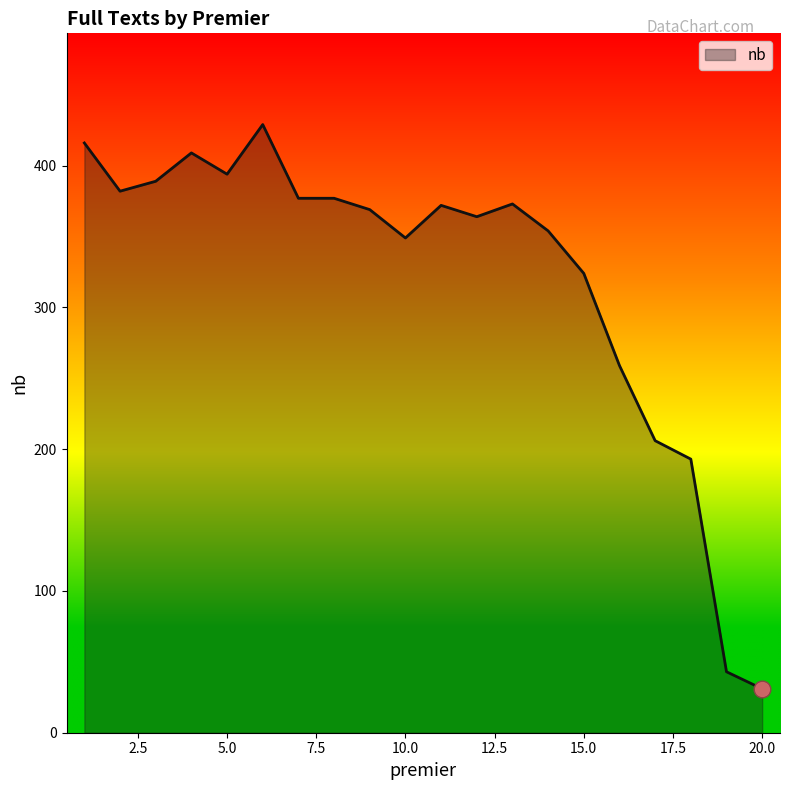

How many distinct data groups are displayed?

1